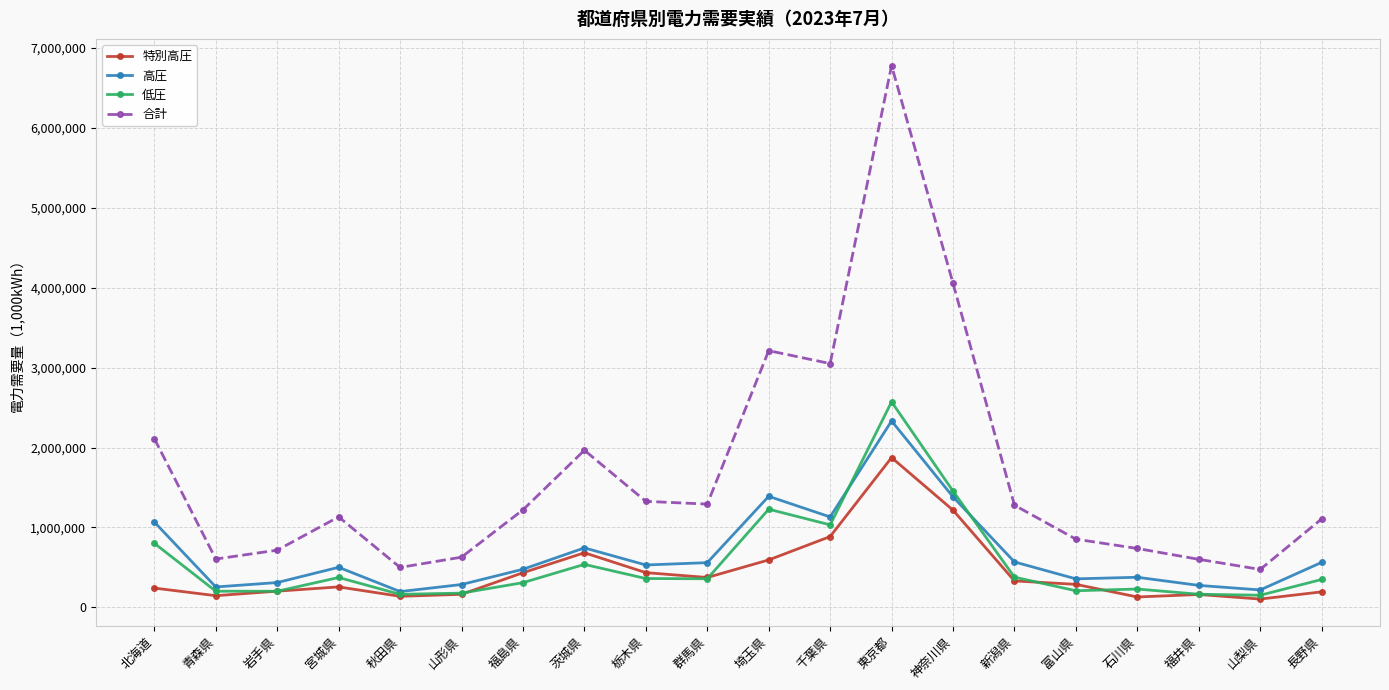

What is the sum of the 特別高圧 values at 宮城県 and 東京都?

2130848.3